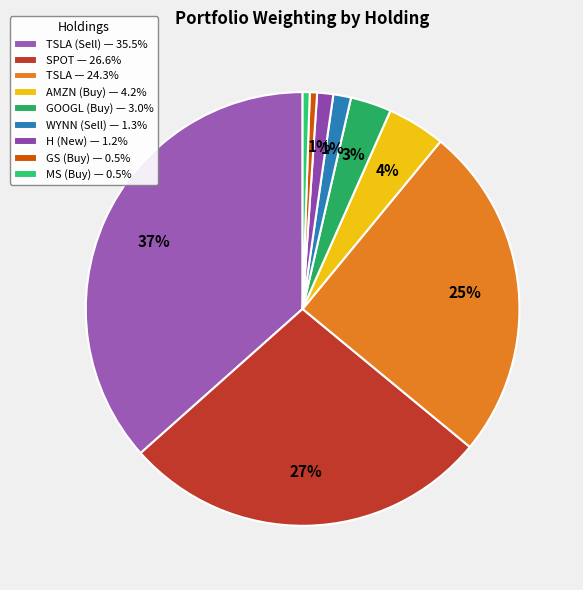

Which slice is the smallest?

MS (Buy)